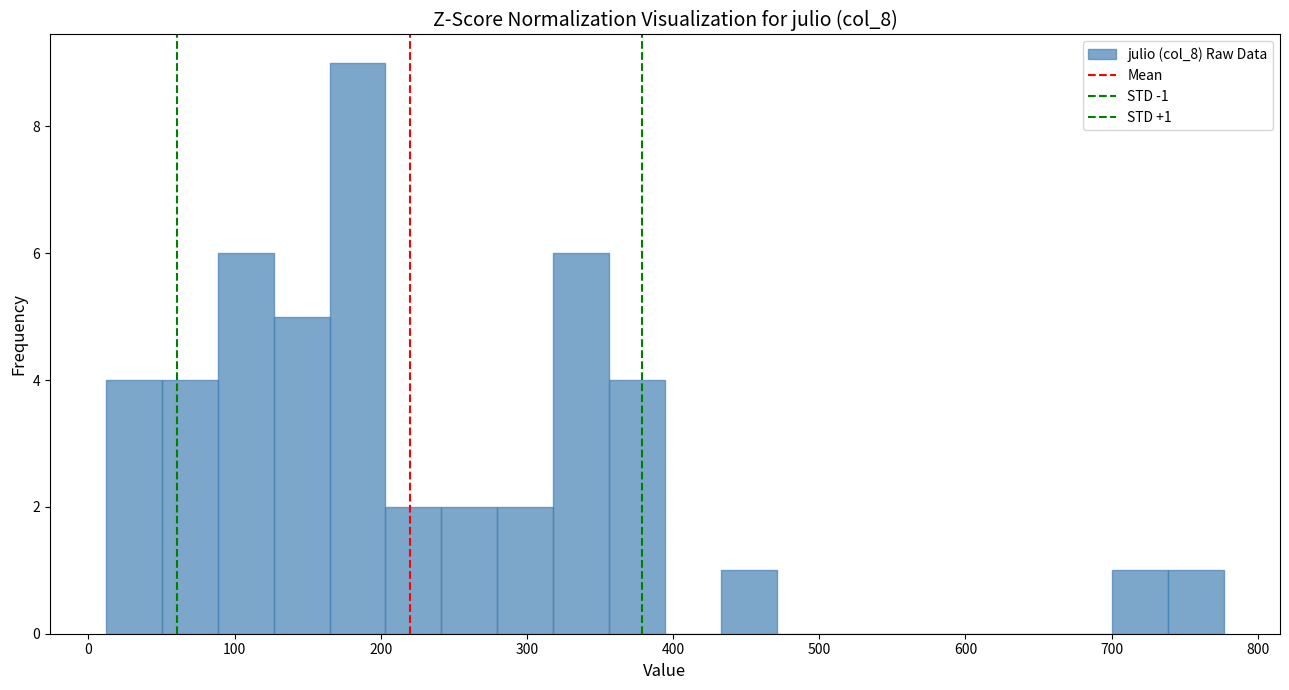

Read against the x-axis, roughly where is the centre of the tallest bar?

180